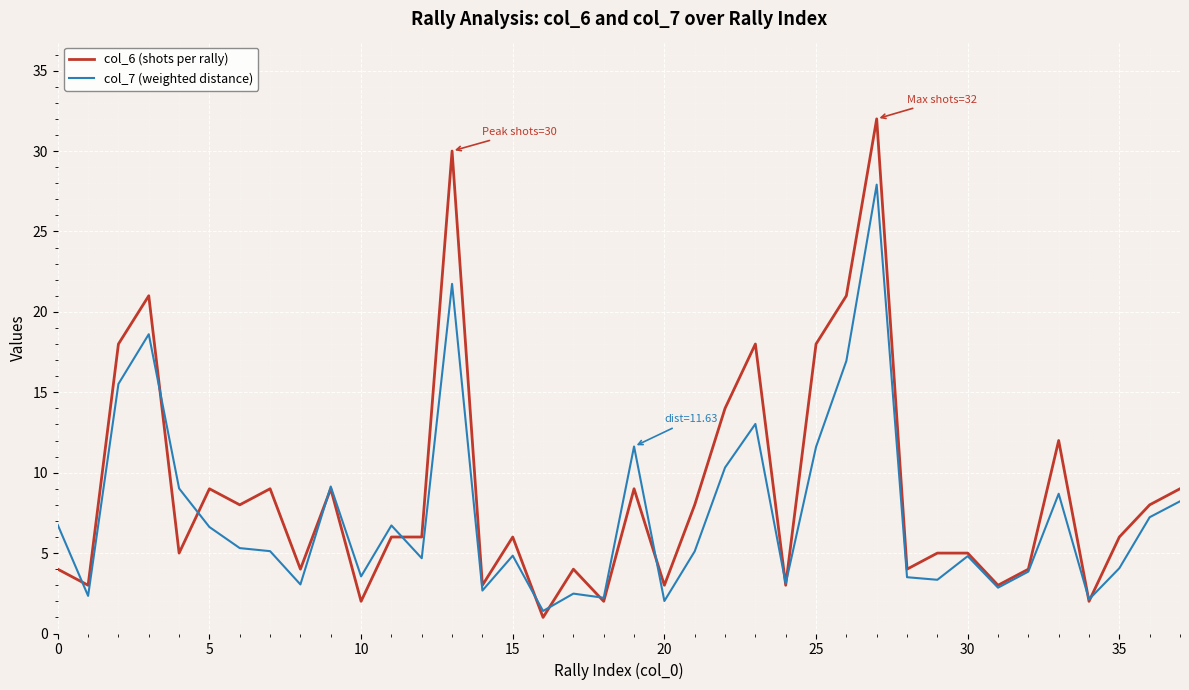

Which series has the largest range (max minus min)?

col_6 (shots per rally)